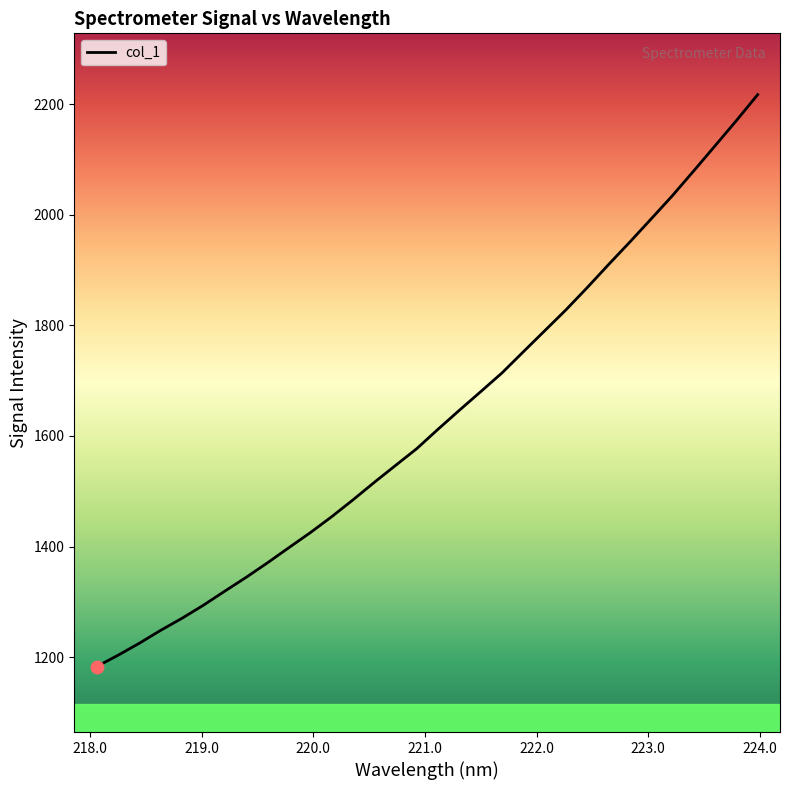

What is the difference between the maximum and minimum values?

1034.5